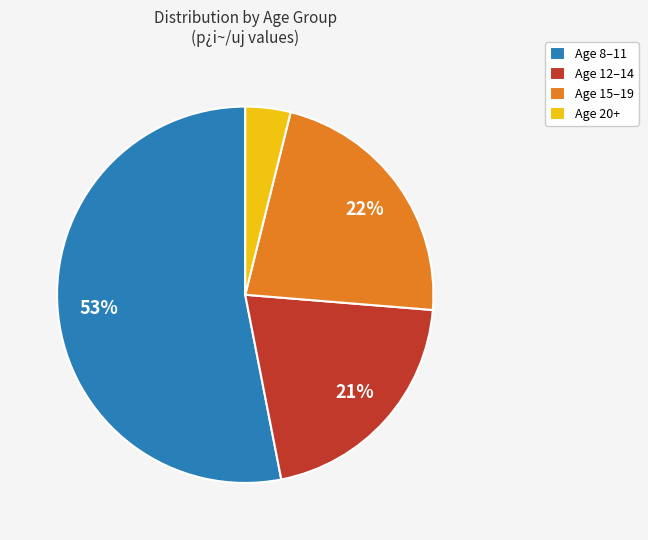

To the nearest percent, what percentage of the pie is Age 8–11?

53%